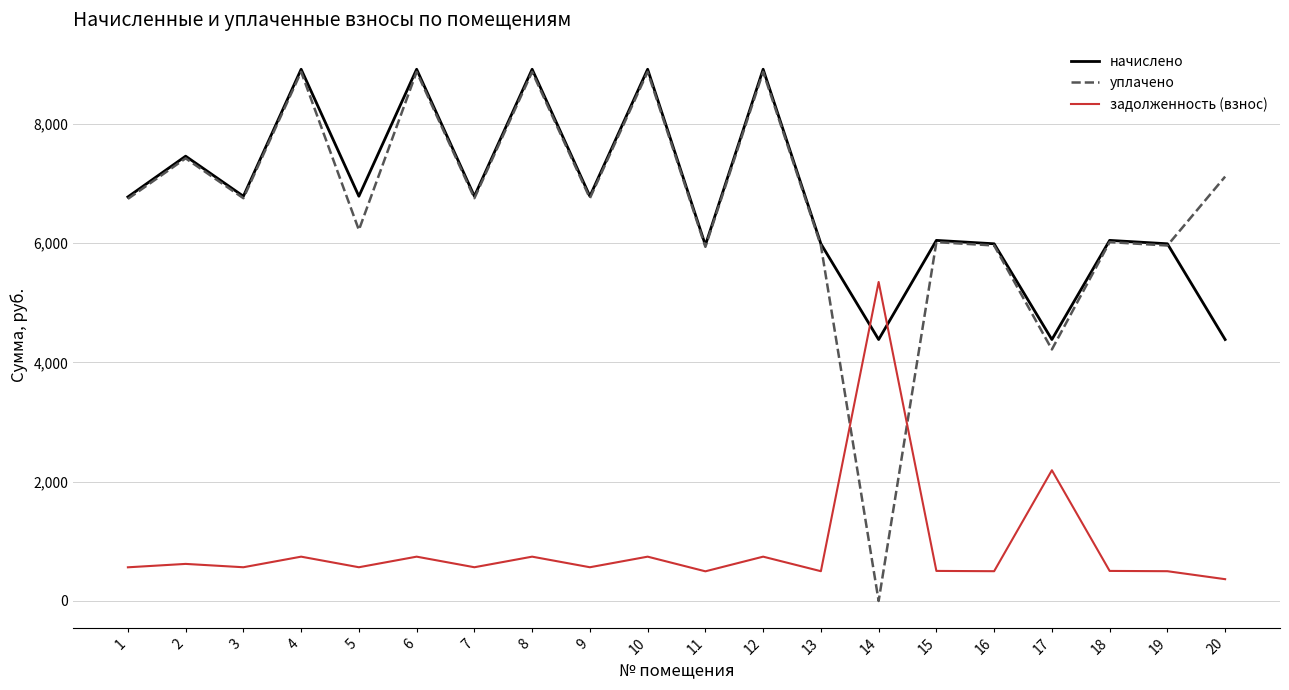

What is the highest value of the задолженность (взнос) series?

5349.7